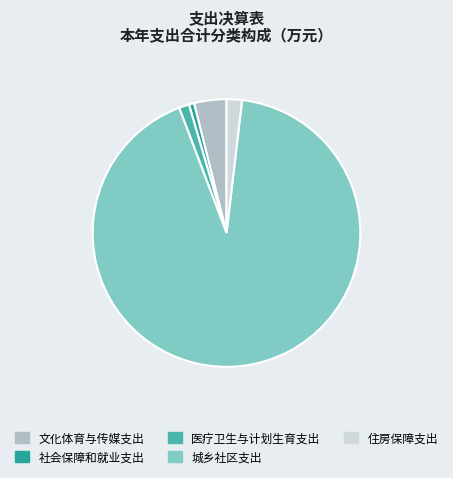

Between 社会保障和就业支出 and 住房保障支出, which is larger?

住房保障支出